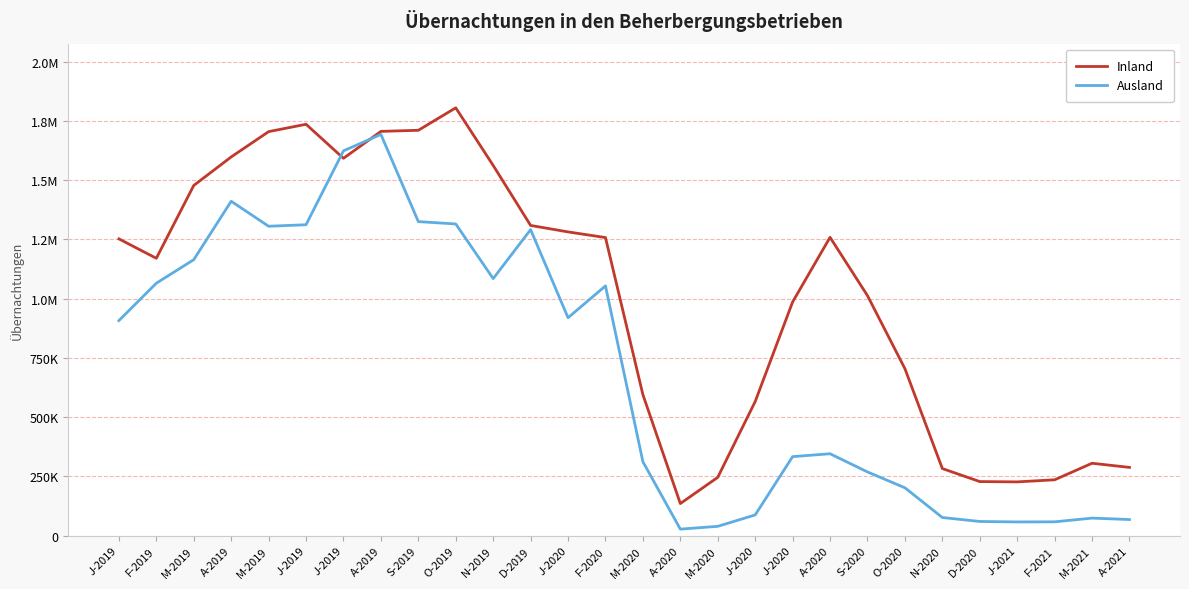

Reading left to right, extract all data points from this chart.

Inland: 1252330	1170373	1477763	1598087	1704879	1735977	1592341	1705975	1710596	1805361	1562178	1308993	1281722	1257885	594717	135211	245923	565673	986076	1258869	1012787	704598	283007	228008	226727	235504	305314	287843
Ausland: 907511	1065255	1164525	1411082	1305583	1311953	1623901	1693188	1325203	1315246	1084669	1291395	919468	1053838	311849	27275	39110	87227	333291	345460	268657	201827	76348	59634	57708	58140	73801	67803